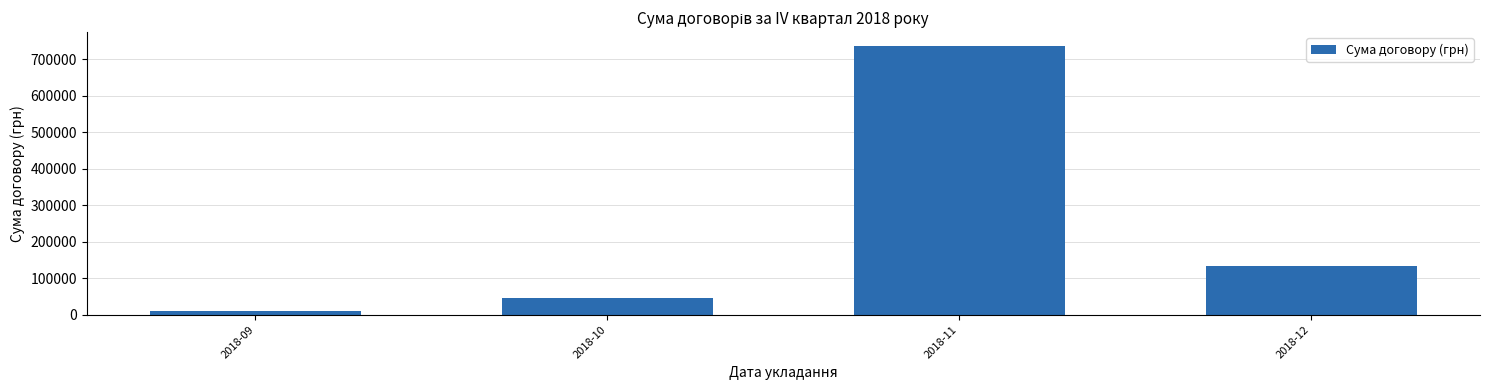

How many bars are there in total?

4